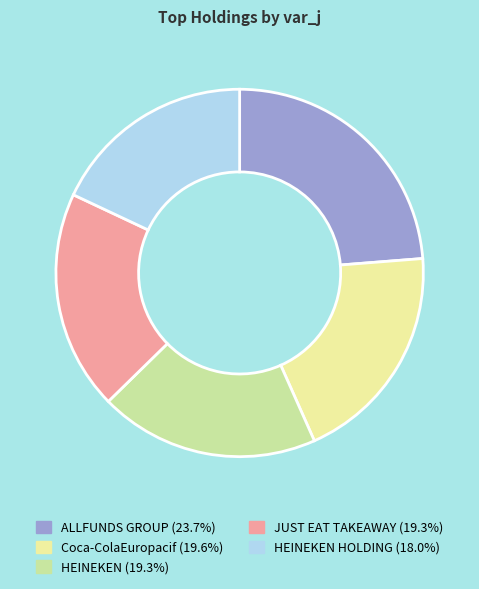

Does any single category account for the majority?

No